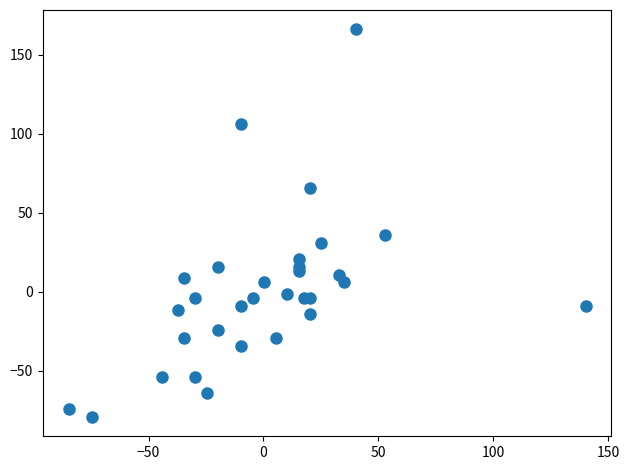

What Y value in the scatter plot is closest to 43?

36.0